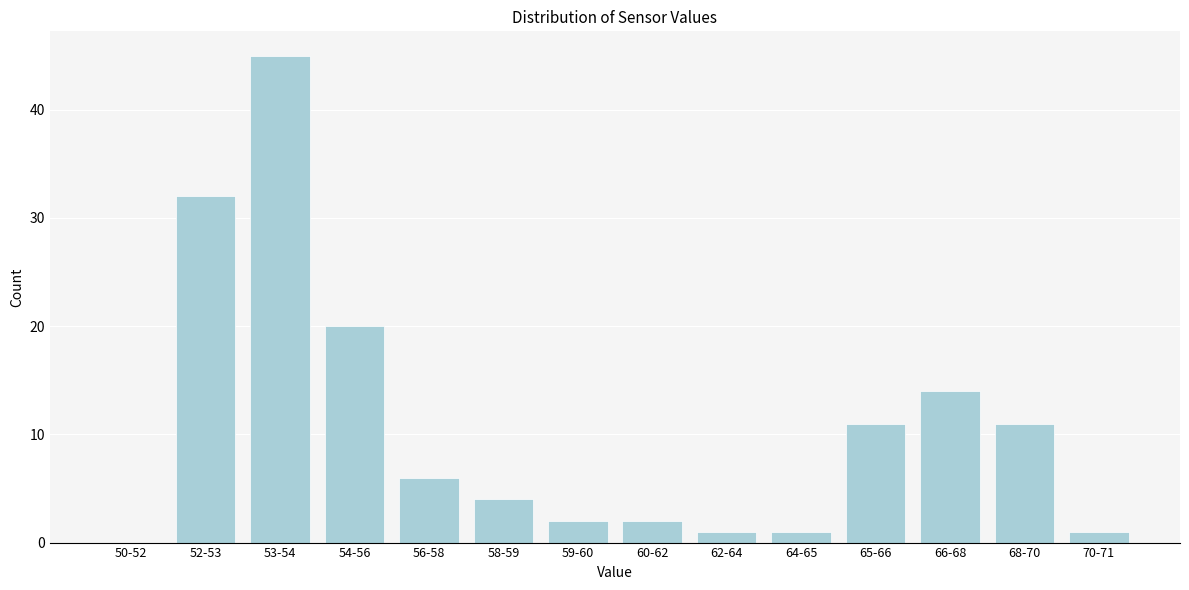

Reading left to right, list all the values displayed in this chart.

50-52=0	52-53=32	53-54=45	54-56=20	56-58=6	58-59=4	59-60=2	60-62=2	62-64=1	64-65=1	65-66=11	66-68=14	68-70=11	70-71=1